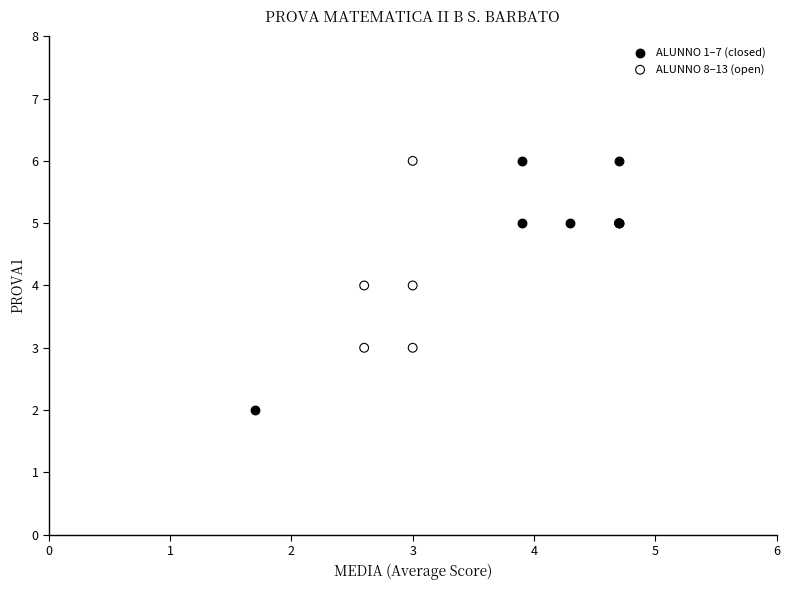

What are all the series names shown in the legend?

ALUNNO 1–7 (closed), ALUNNO 8–13 (open)